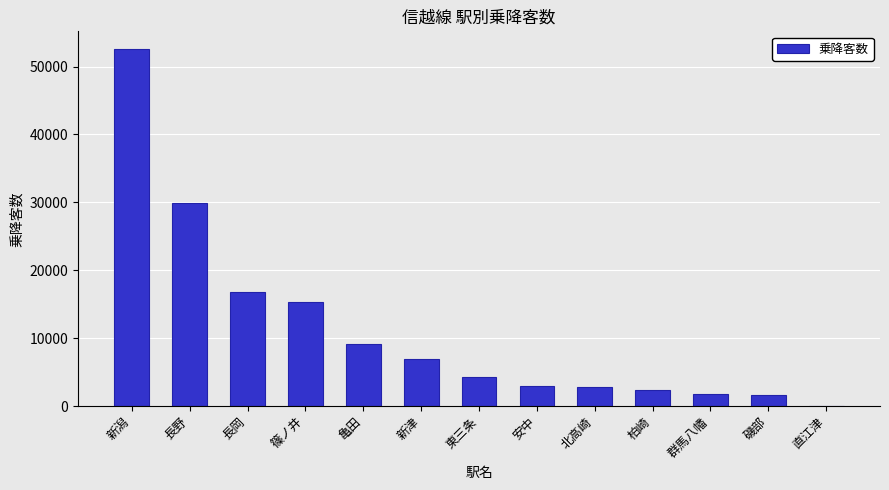

Does the chart contain stacked bars?

No